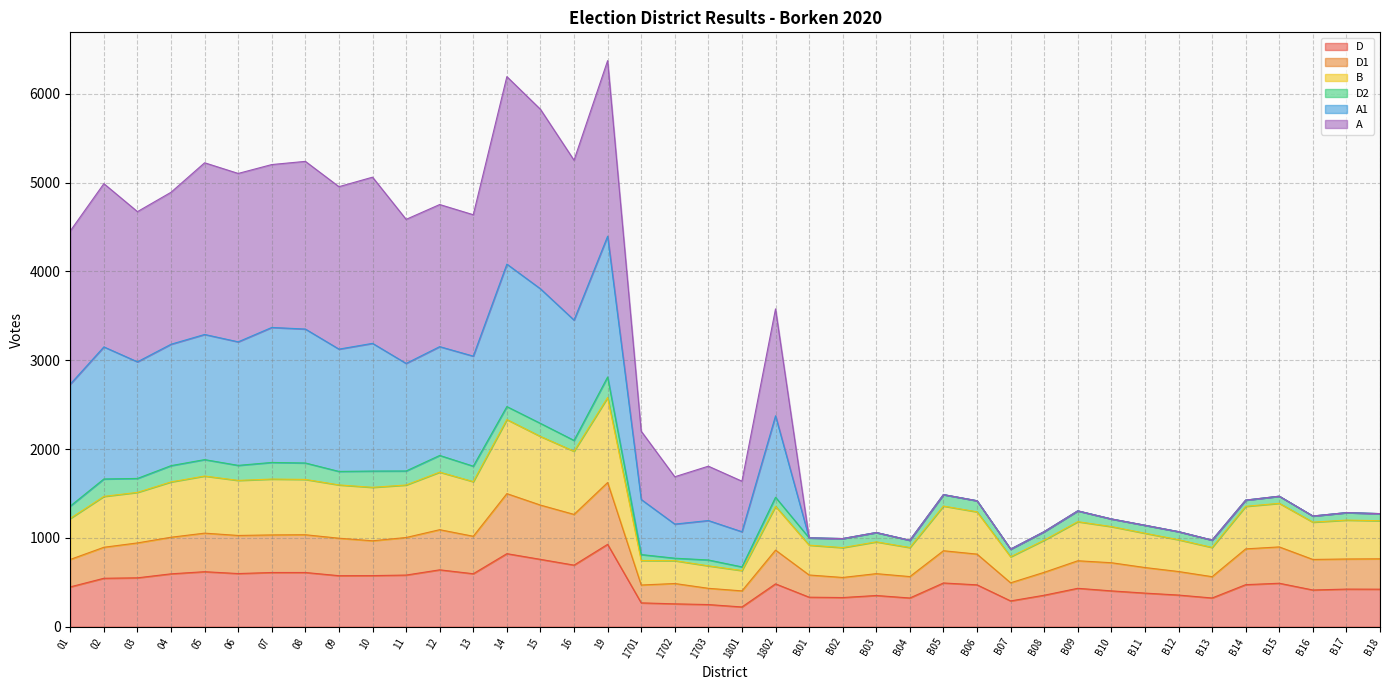

What is the minimum value for D?

222